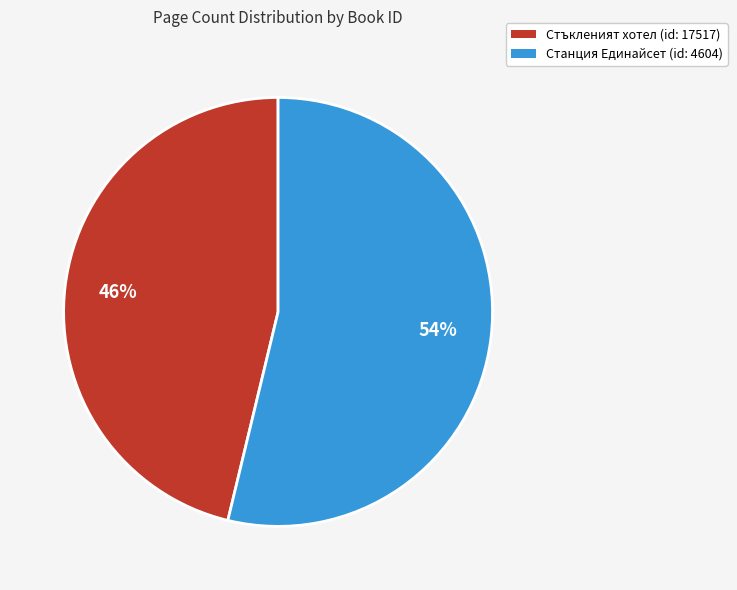

Does any single category account for the majority?

Yes